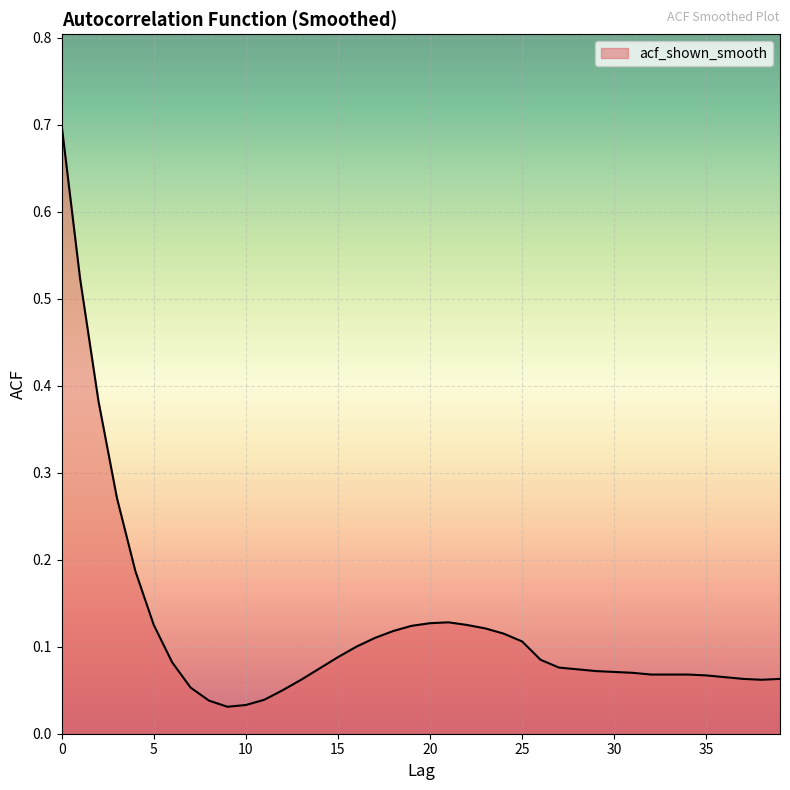

What is the maximum value shown in the chart?

0.7